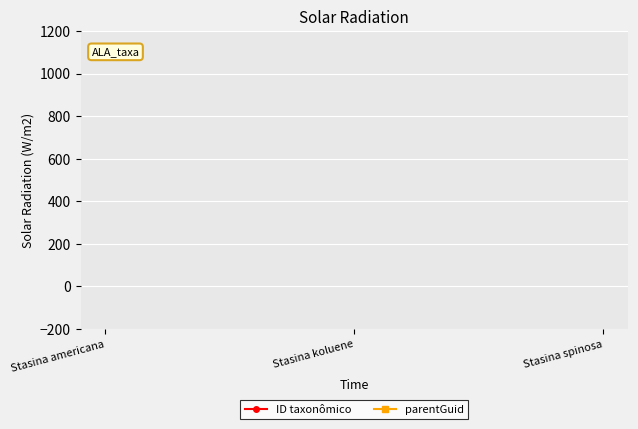

What is the sum of the ID taxonômico values at Stasina spinosa and Stasina americana?

339680